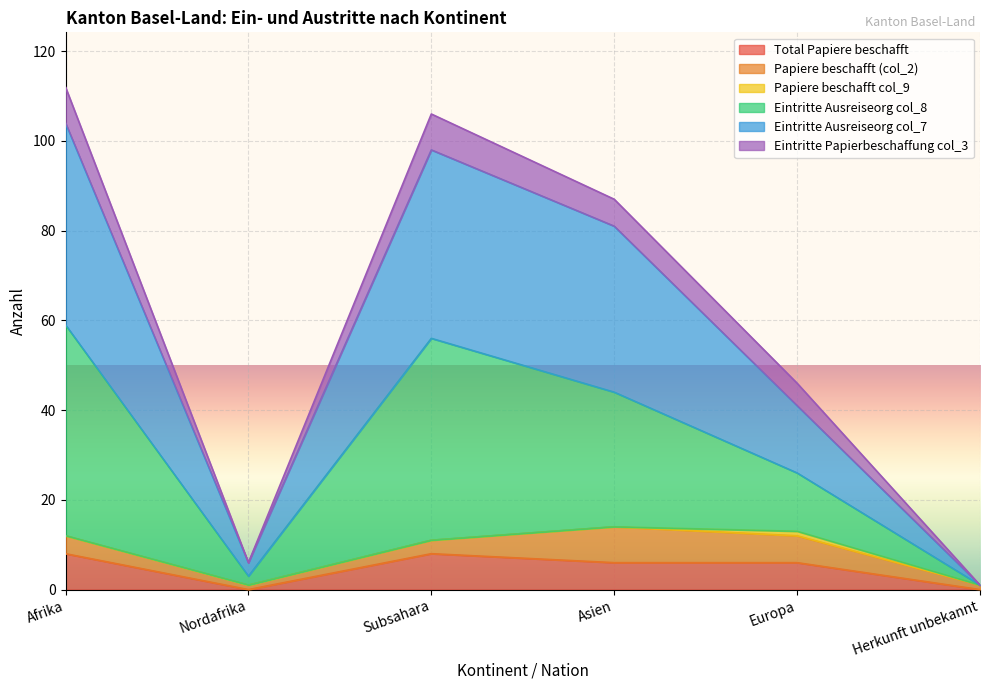

The value of Eintritte Papierbeschaffung col_3 at Nordafrika is 3. True or false?

True